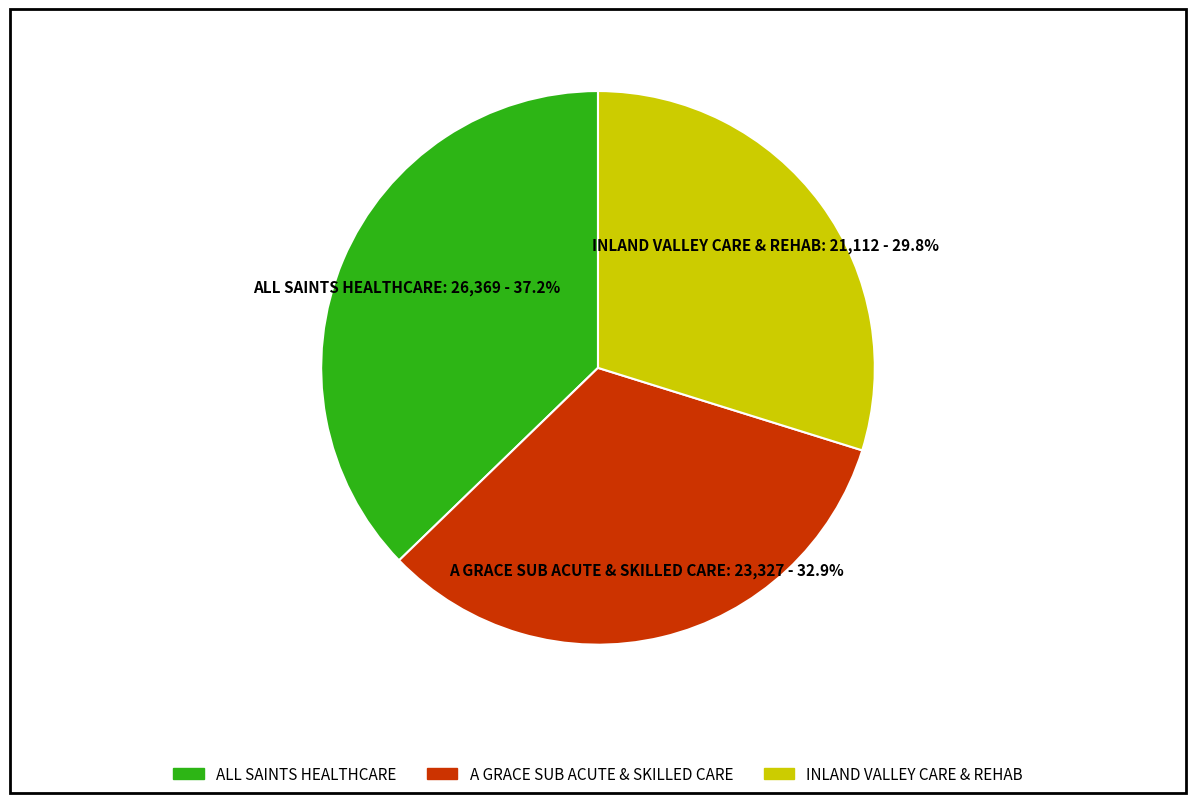

To the nearest percent, what is the average slice percentage?

33%